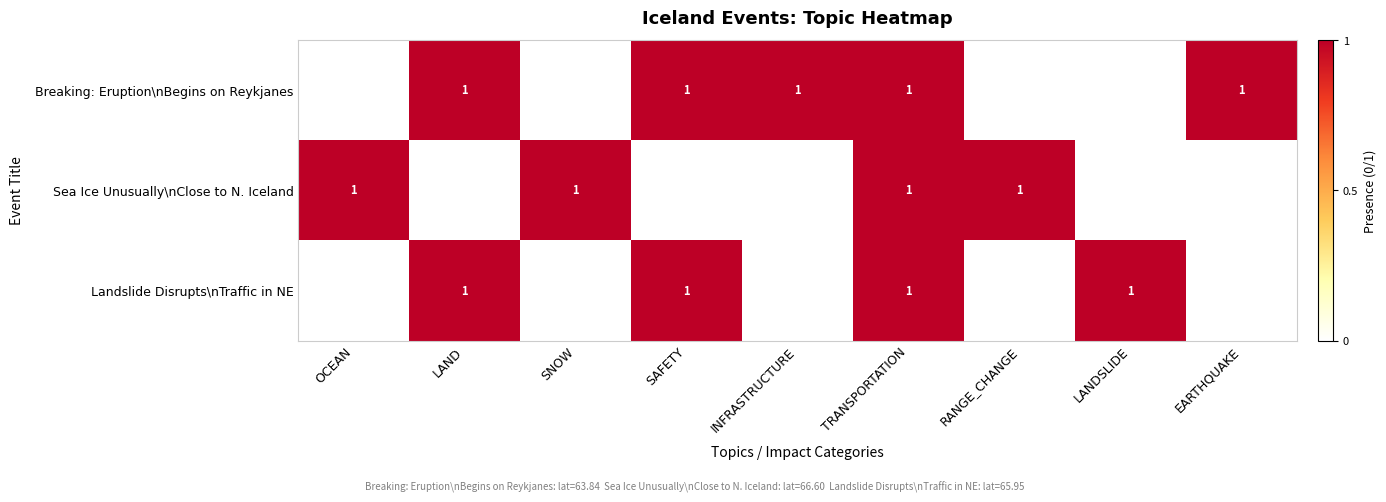

What is the difference between the Landslide Disrupts\nTraffic in NE values at EARTHQUAKE and TRANSPORTATION?

1